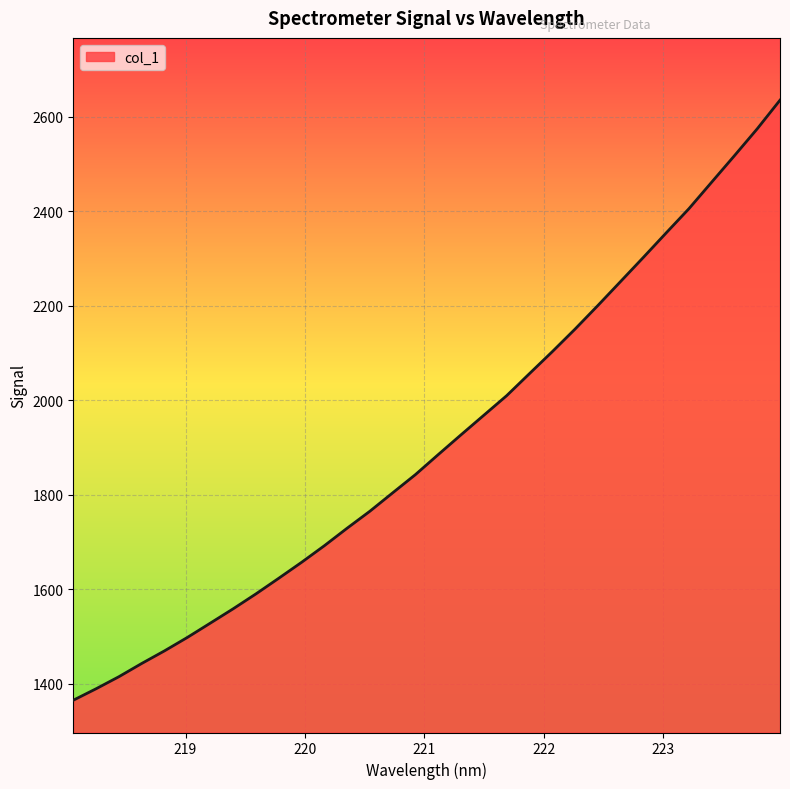

What is the greatest value displayed?

2634.9